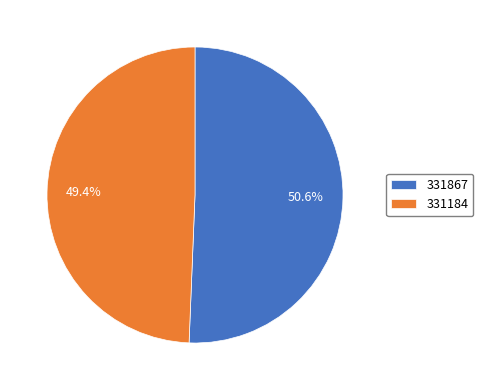

True or false: 331184 accounts for 49% of the total.

True